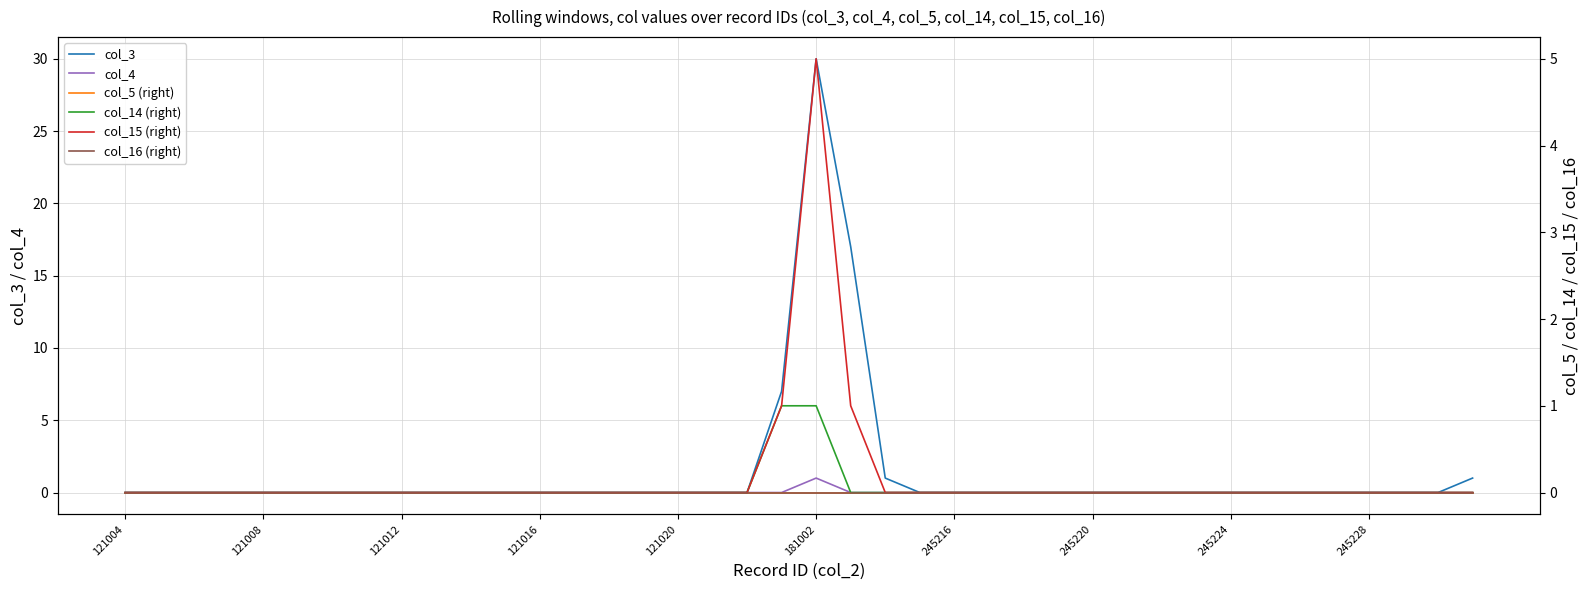

Which series has the largest range (max minus min)?

col_3